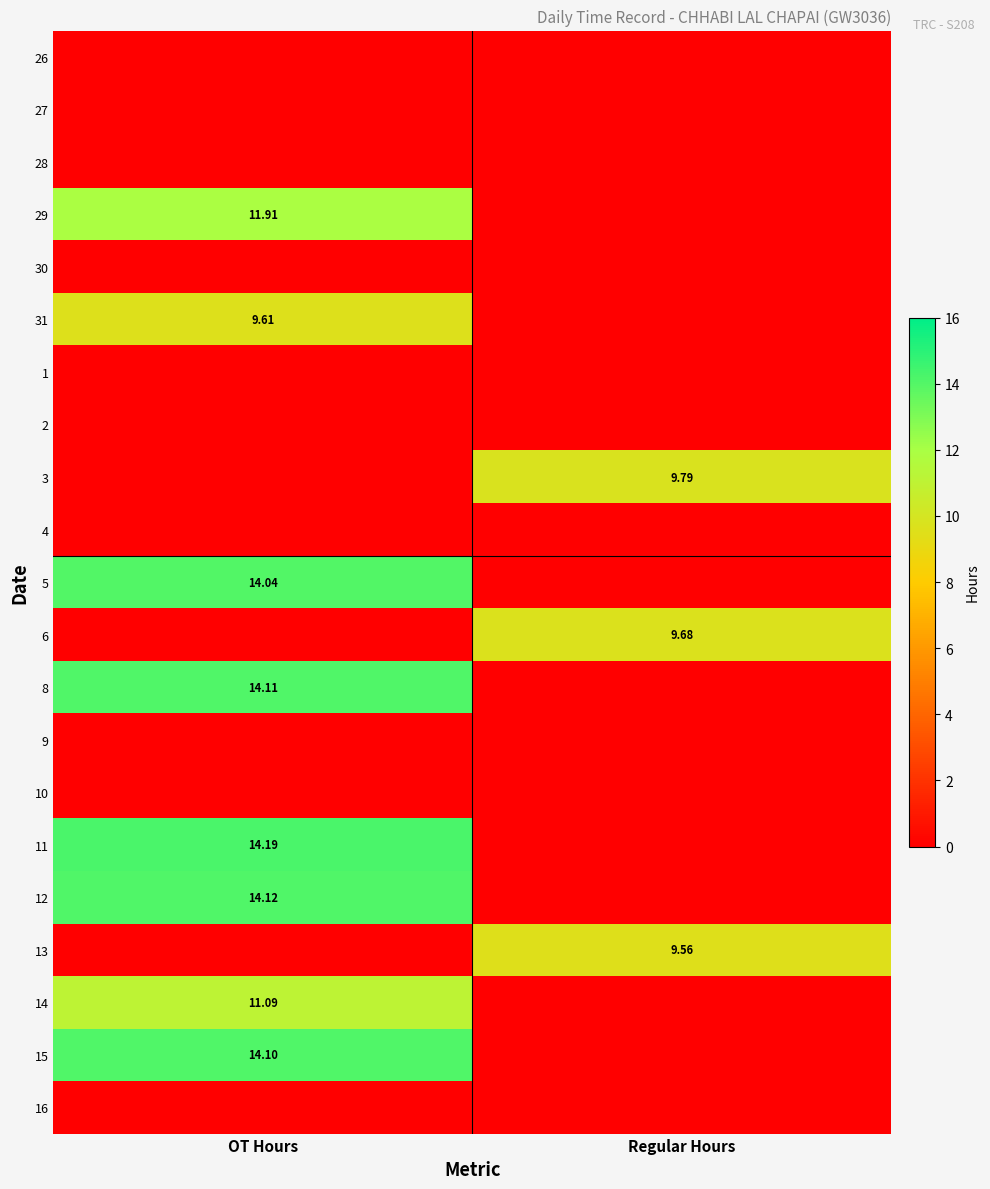

At which label is 16 closest to 0?

OT Hours